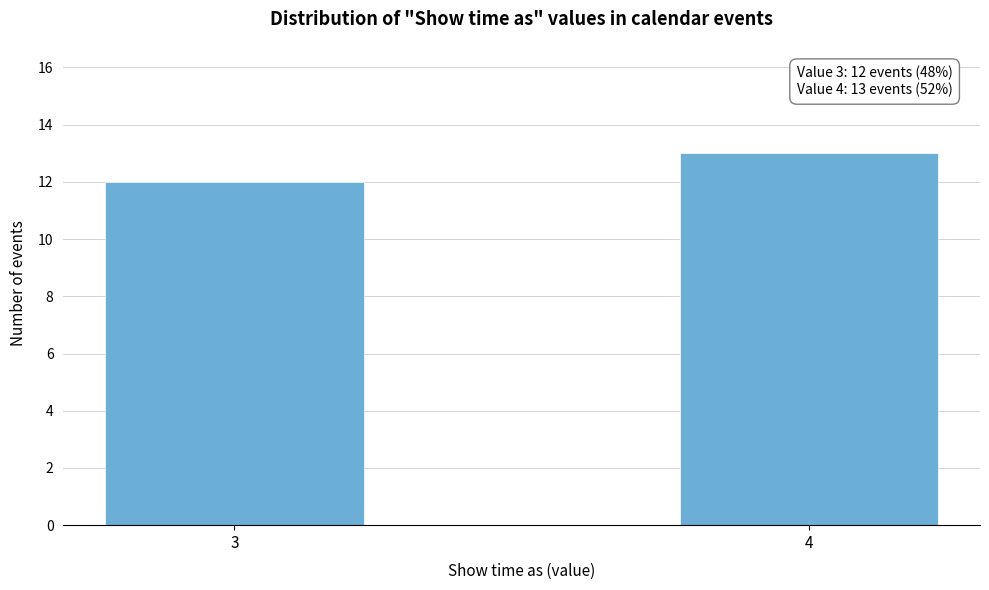

Reading left to right, list all the values displayed in this chart.

12	13